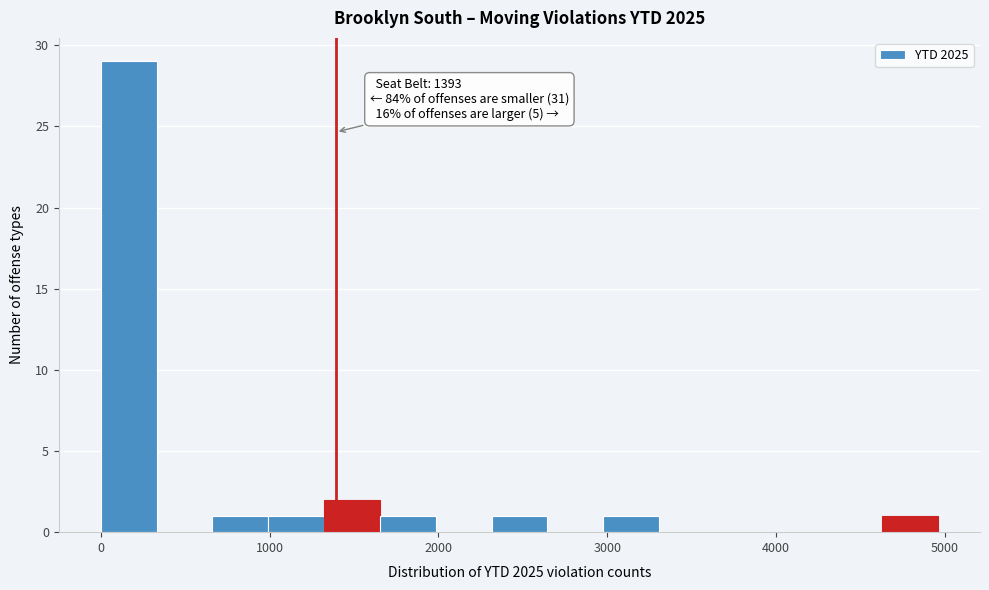

Around what value on the x-axis is the tallest bar? Give the approximate position of its centre, as read against the axis.

200